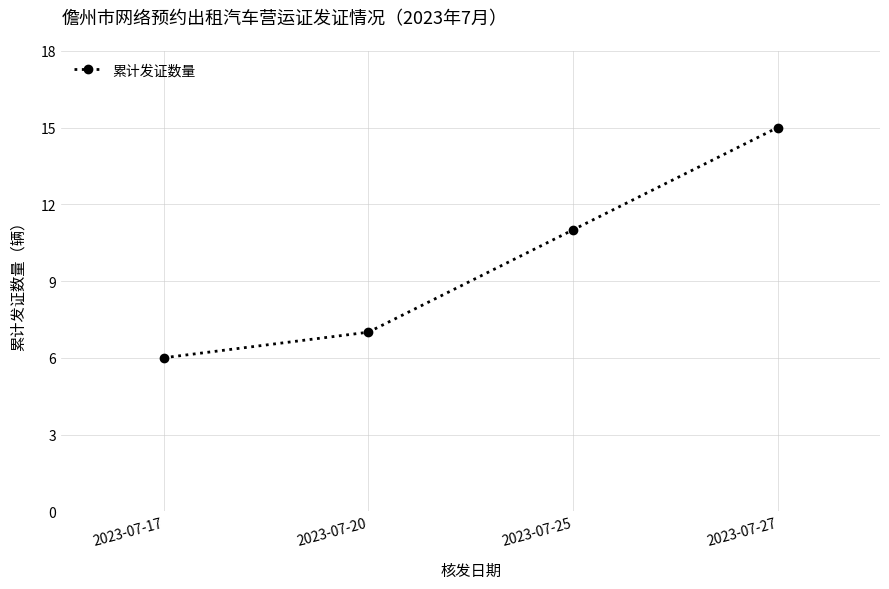

Which label corresponds to the largest value in the chart?

2023-07-27